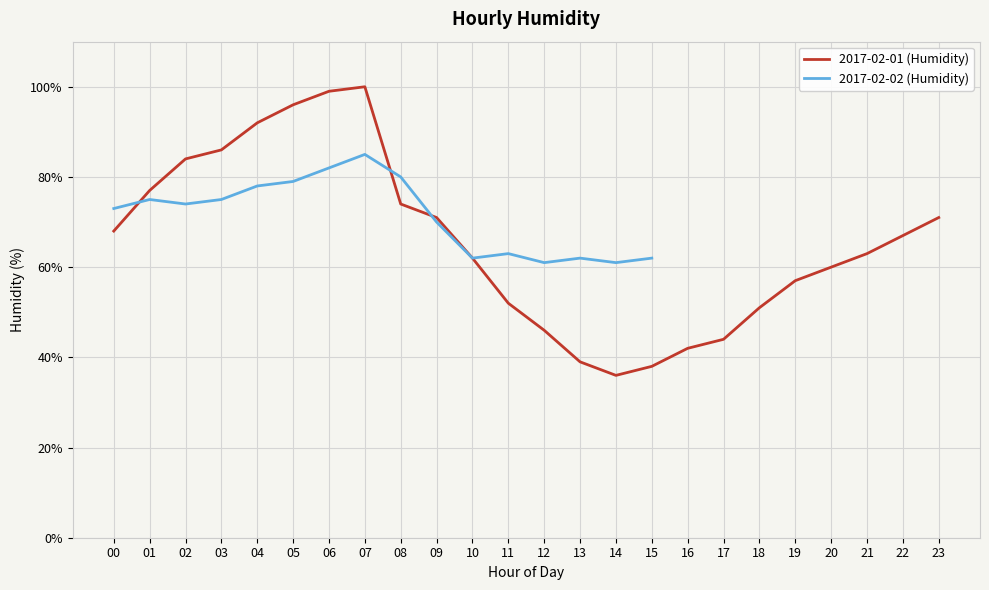

What is the minimum value for 2017-02-01 (Humidity)?

36